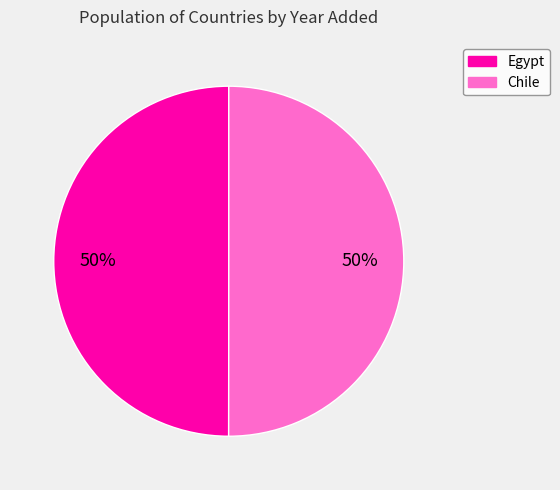

Do Chile and Egypt together represent more than half of the pie?

Yes